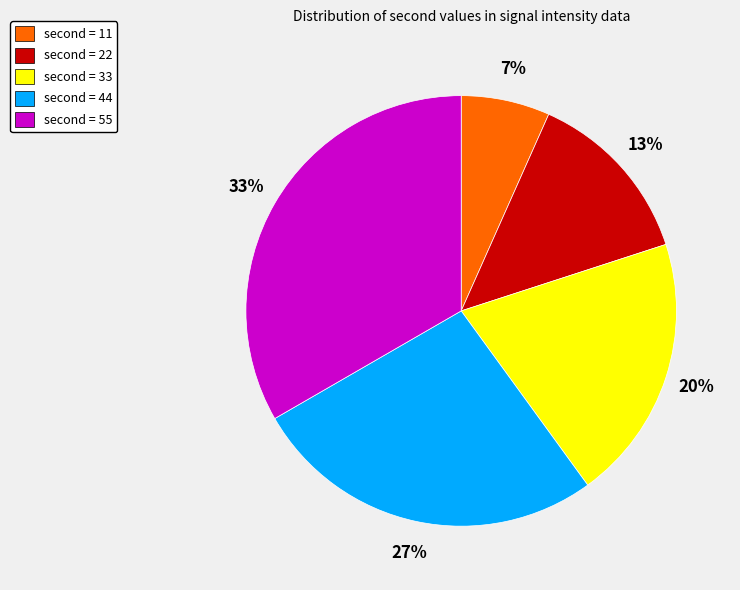

To the nearest percent, what is the average slice percentage?

20%